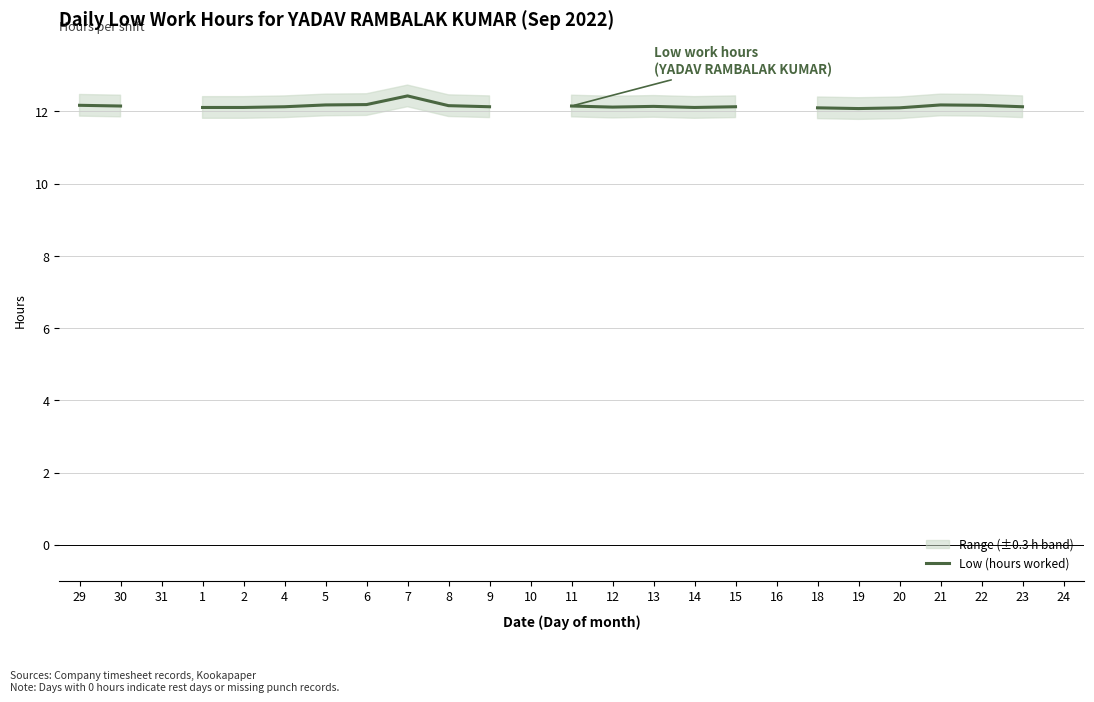

How many interior local peaks (higher than both neighbors) does the data have?

3